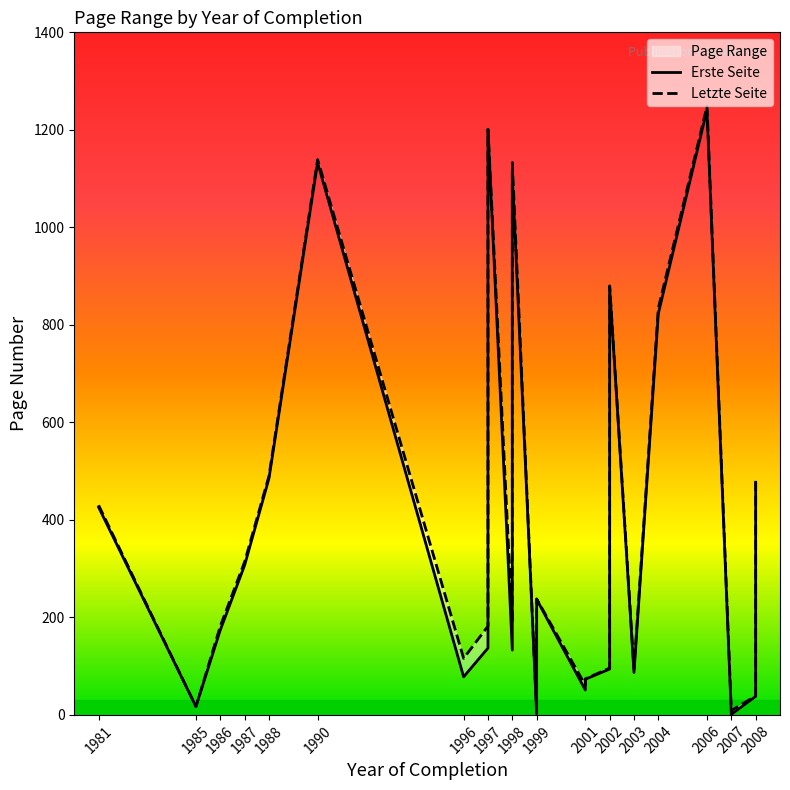

Is the value of Erste Seite at 1999 greater than the value of Letzte Seite at 2006?

No